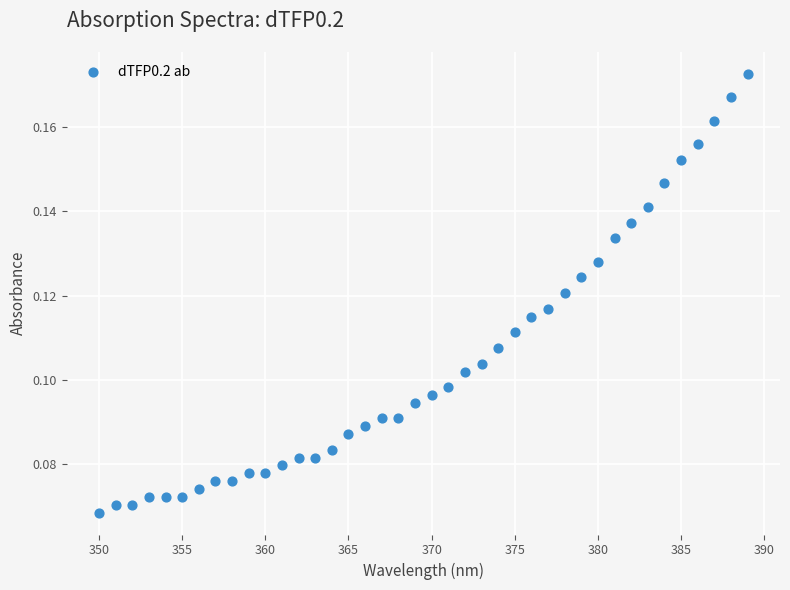

How many data points are displayed?

40